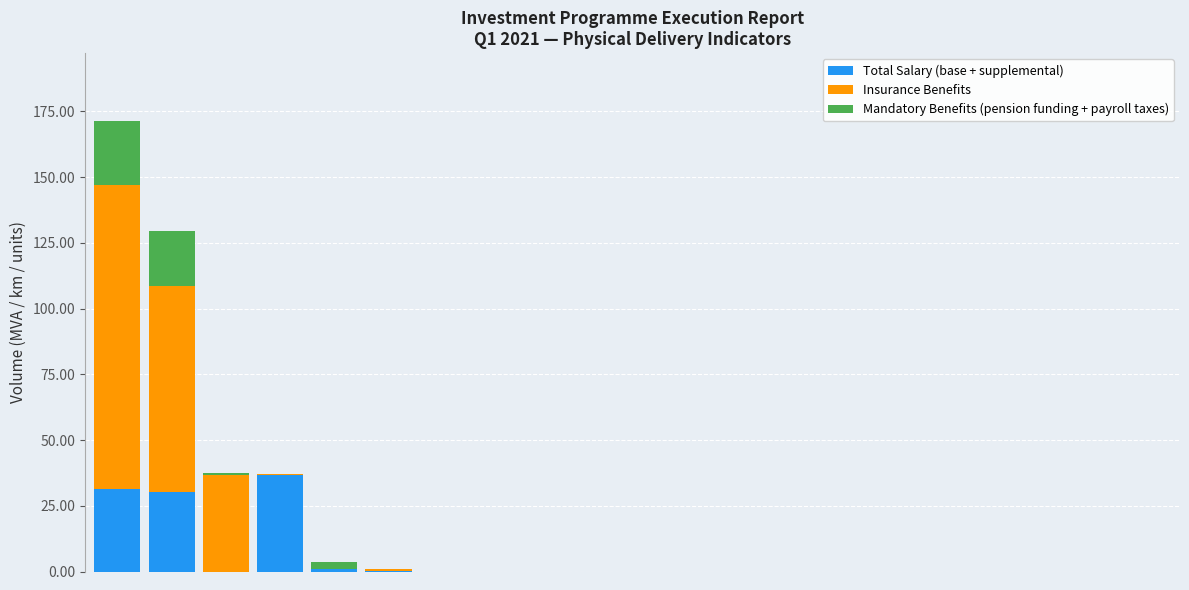

What is the sum of all Total Salary (base + supplemental) values?

99.0